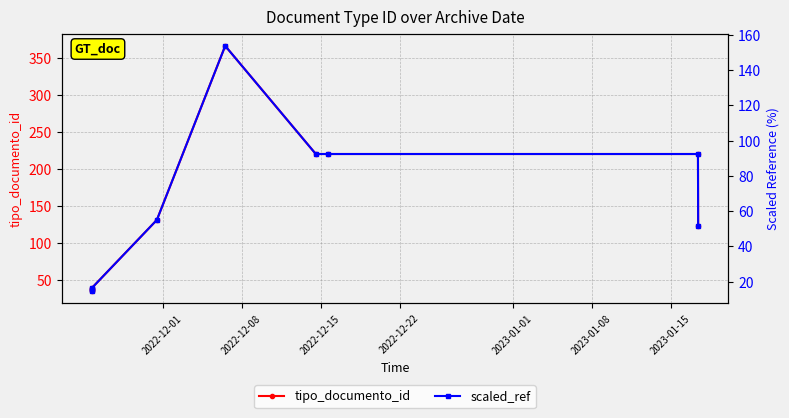

Which series has the widest spread of values?

tipo_documento_id